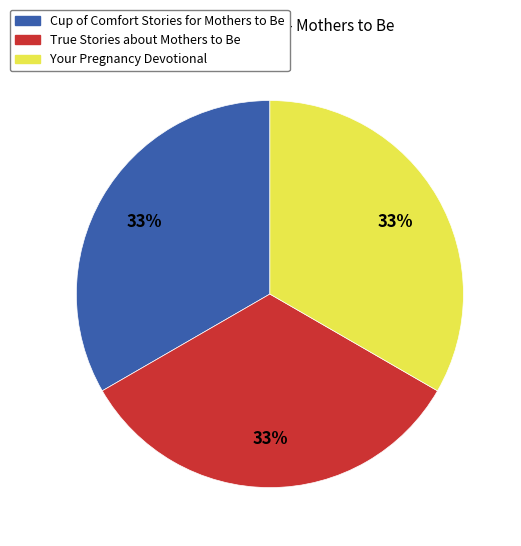

Do True Stories about Mothers to Be and Cup of Comfort Stories for Mothers to Be together represent more than half of the pie?

Yes